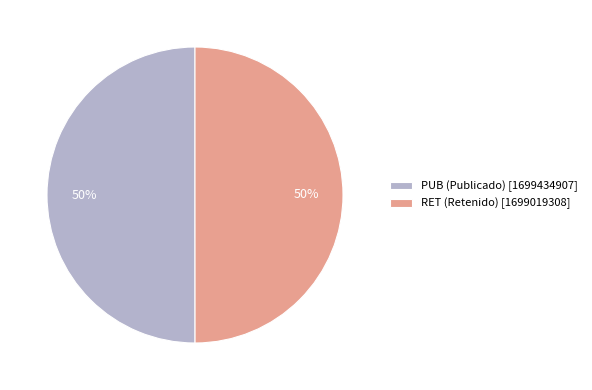

What percentage is the PUB slice, to the nearest percent?

50%